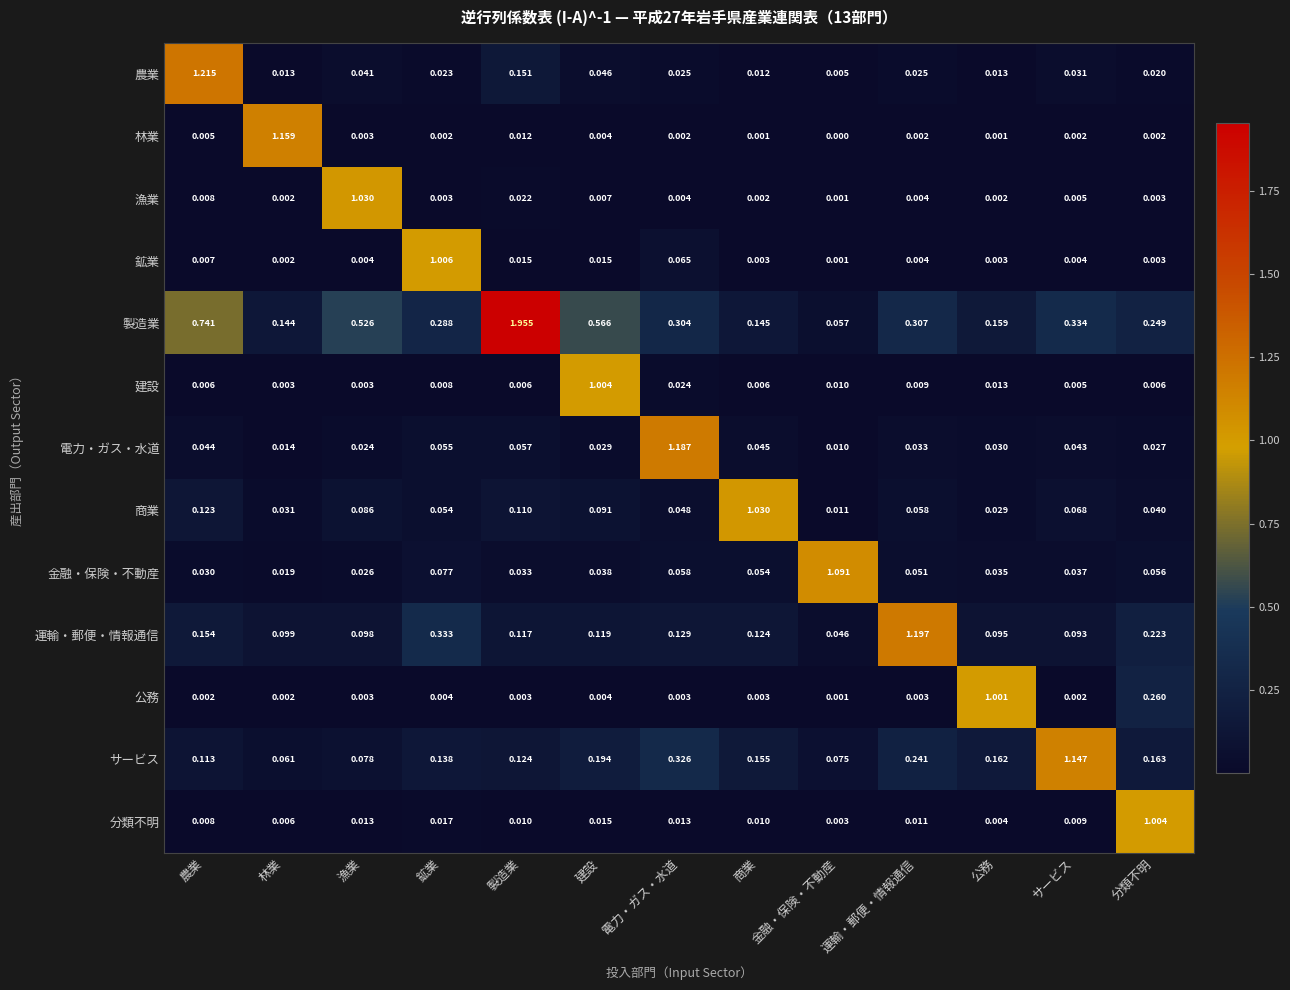

Between 漁業 and サービス, which series saw the biggest shift?

サービス